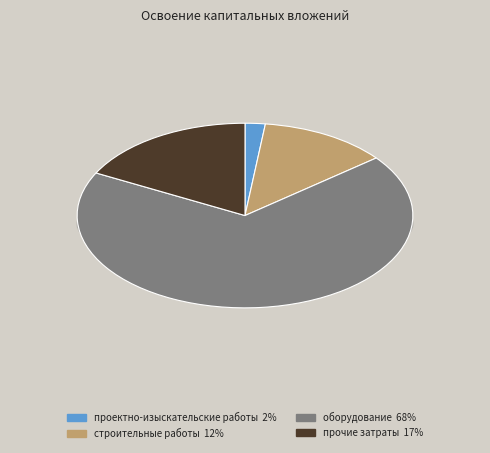

Which has a higher value, строительные работы or оборудование?

оборудование